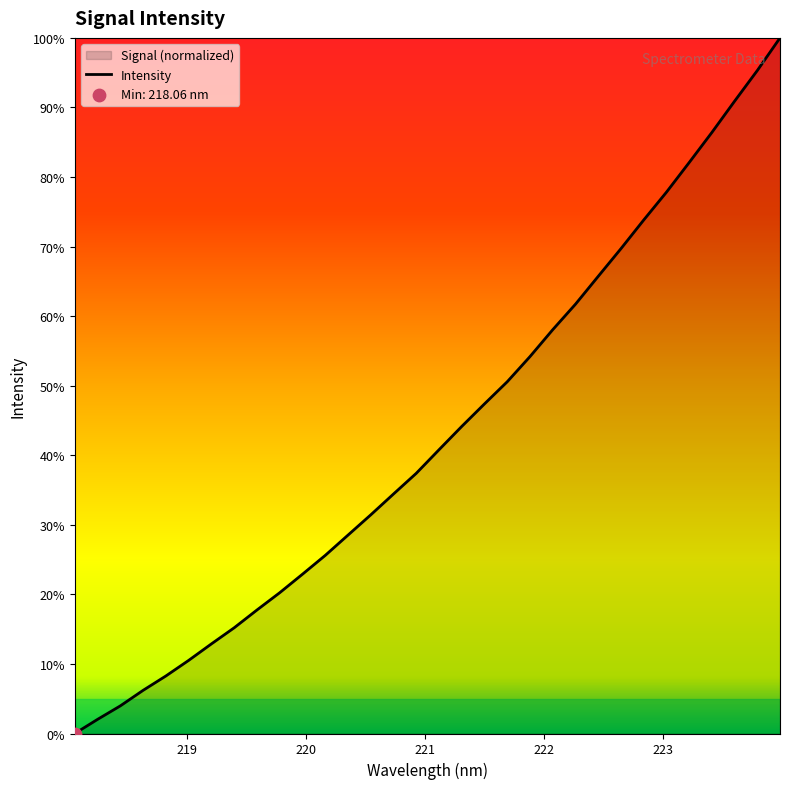

What is the difference between the maximum and minimum values?

100.0